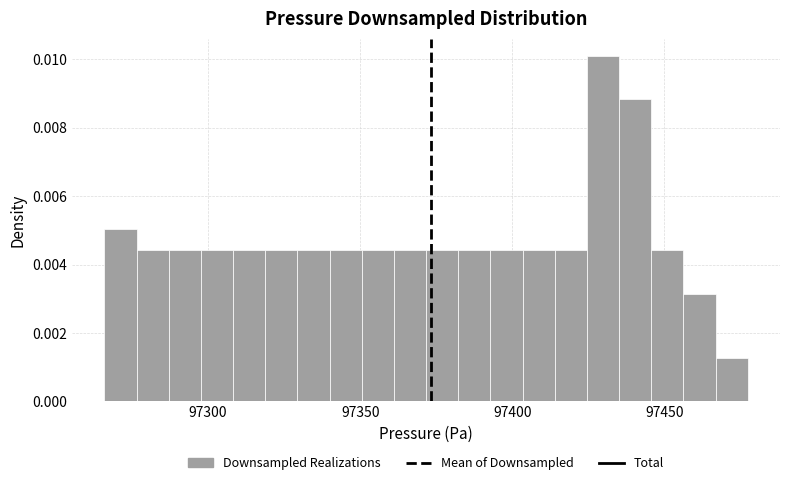

Around what value on the x-axis is the tallest bar? Give the approximate position of its centre, as read against the axis.

97430